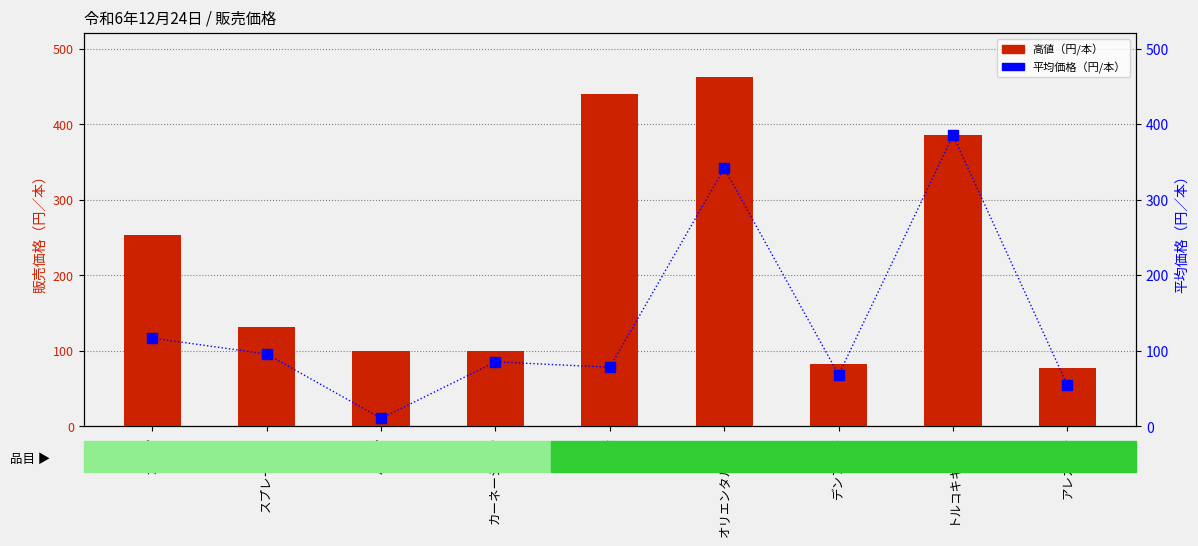

What position from the left is オリエンタルユリ?

6